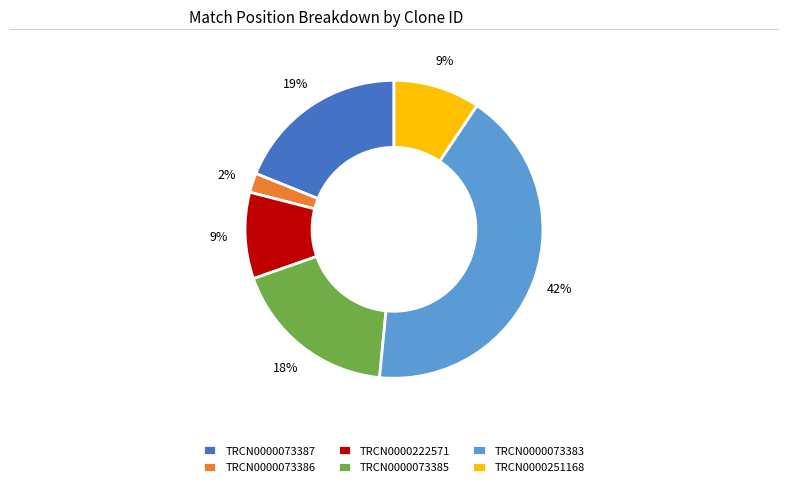

Is there any slice that represents more than half of the pie?

No